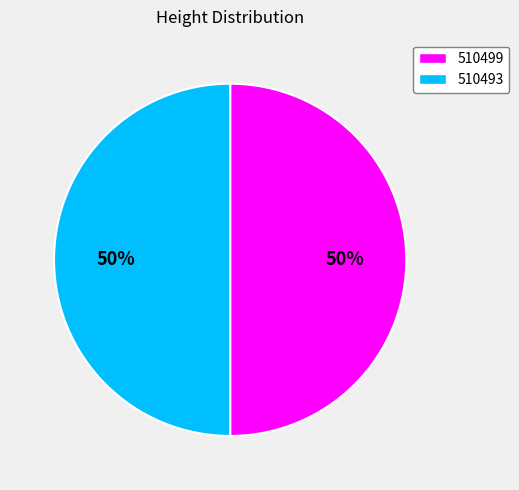

What is the ratio of the value at 510499 to the value at 510493?

1.0